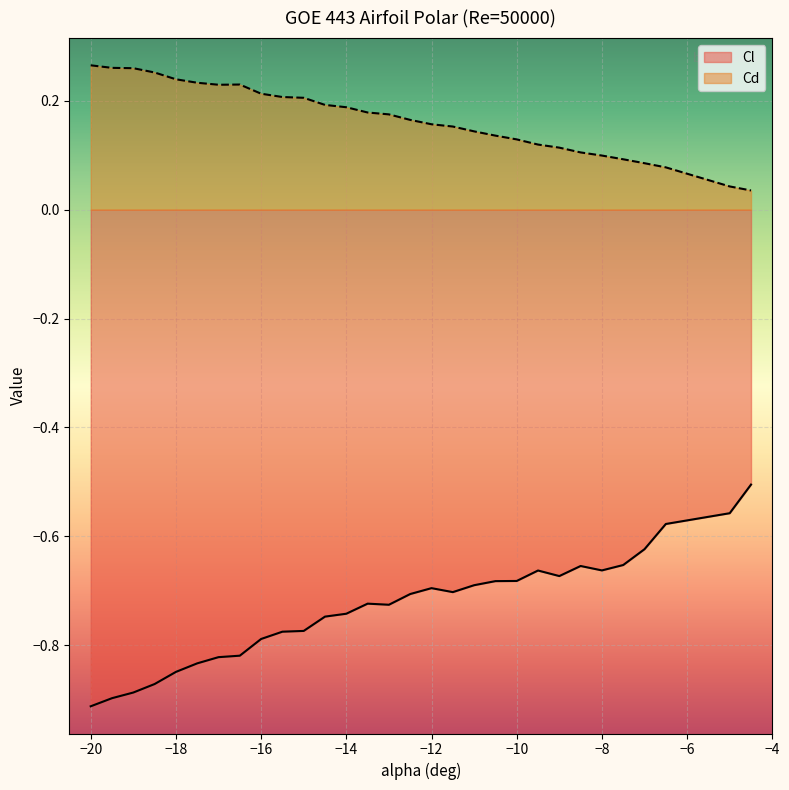

What is the minimum value shown in the chart?

-0.9